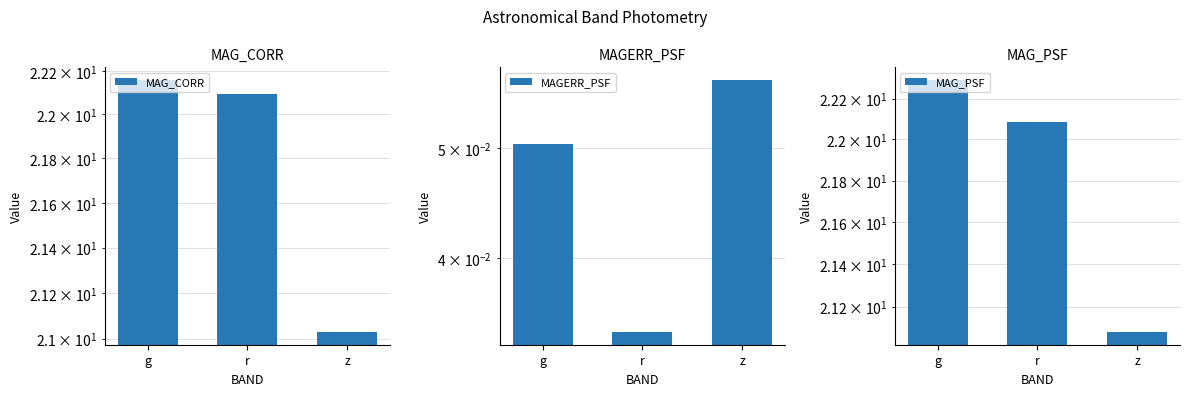

What is the label of the 2nd bar from the right?

r